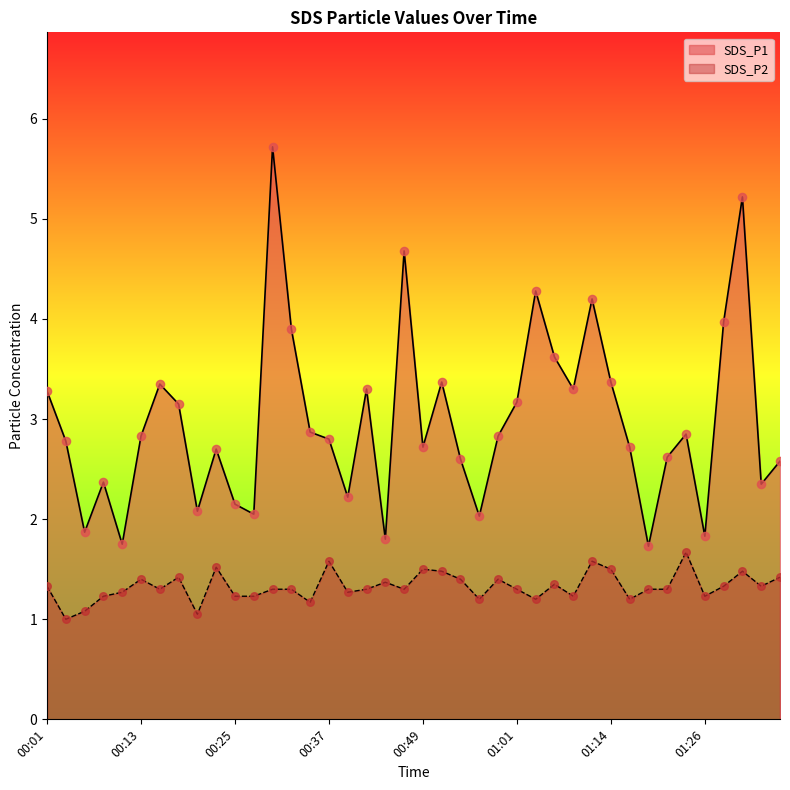

Which series has the largest total across all categories?

SDS_P1